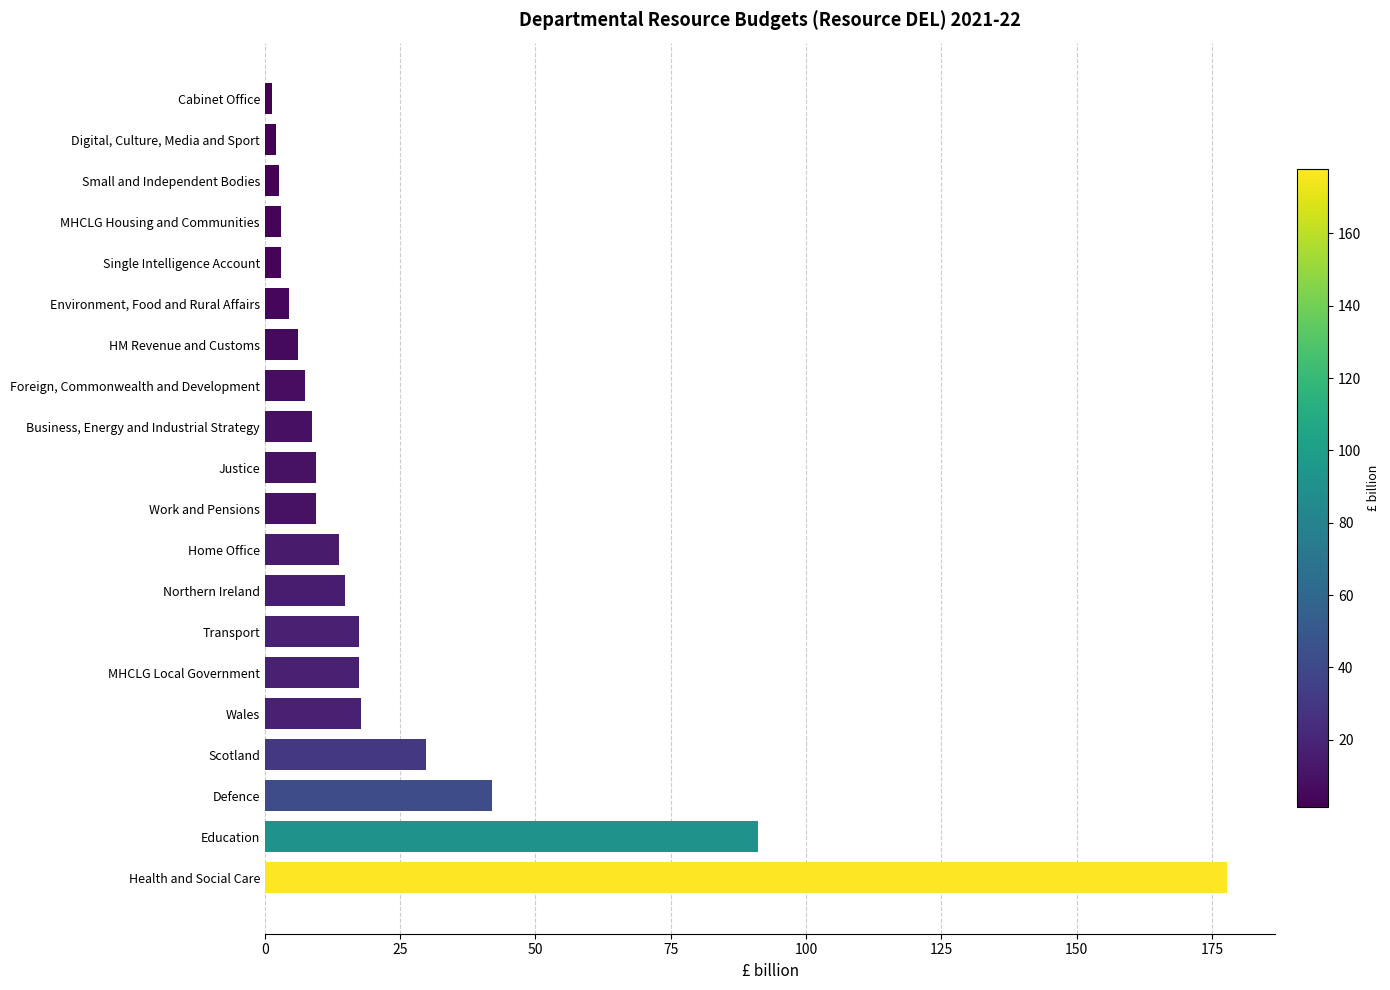

Is it true that the value at Justice is 9.4?

True